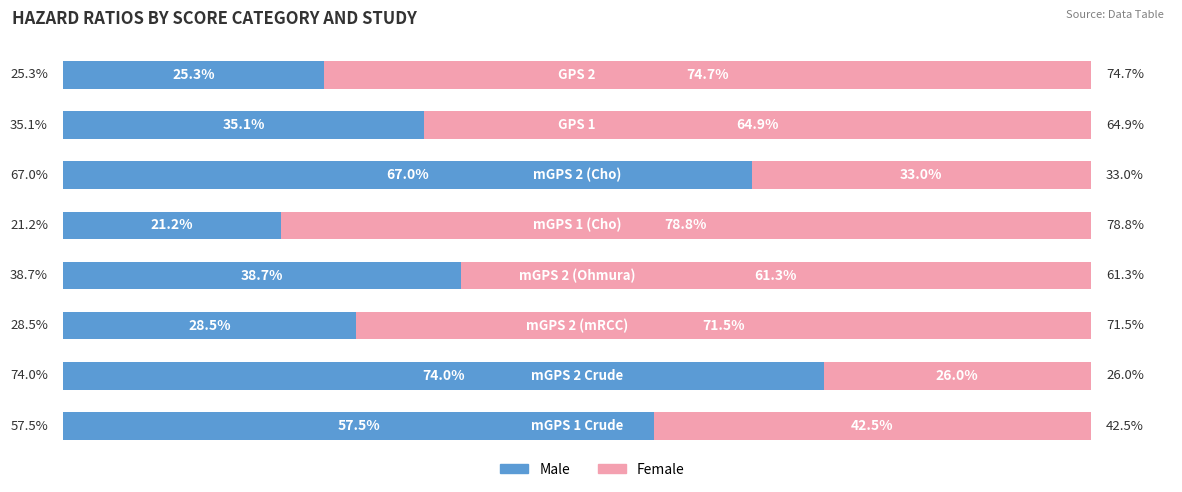

What are all the series names shown in the legend?

Male, Female